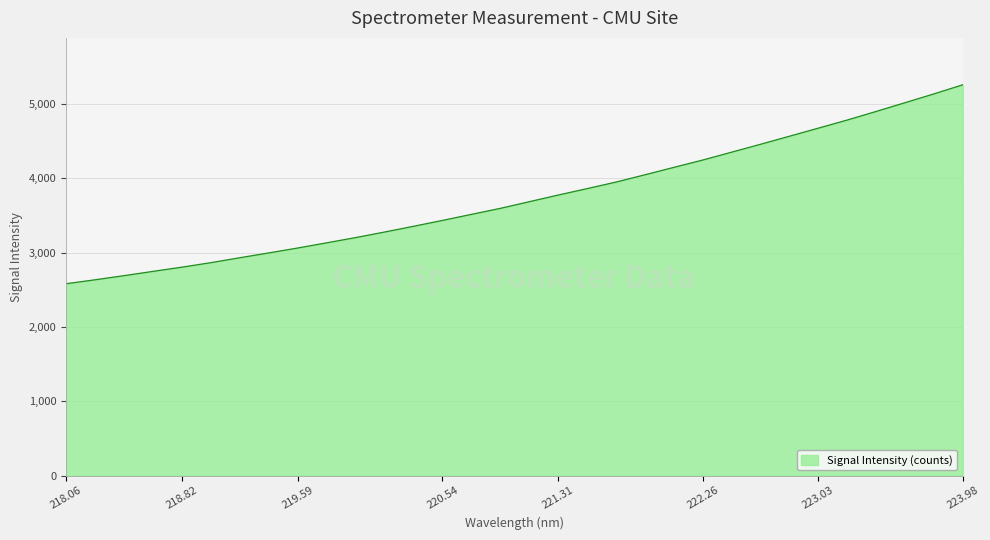

What is the smallest value displayed?

2580.6